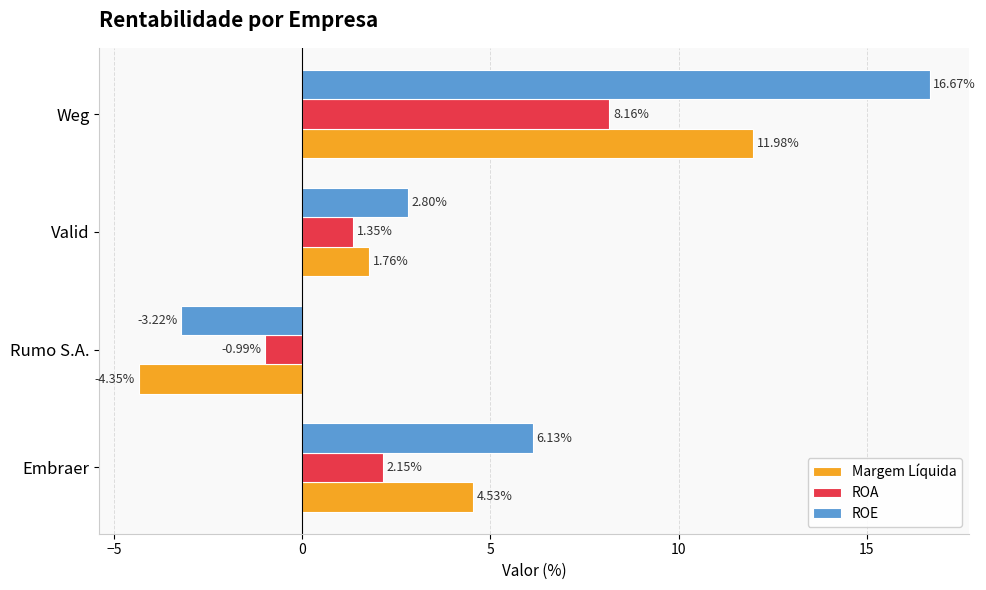

What are all the series names shown in the legend?

Margem Líquida, ROA, ROE